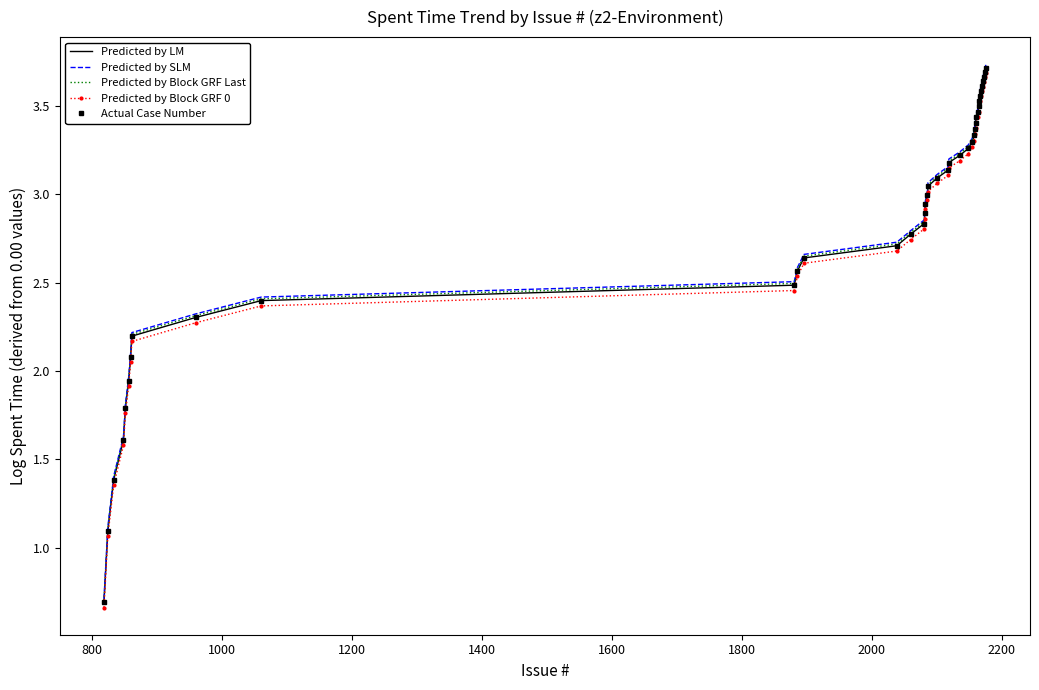

What is the smallest value displayed?

0.7